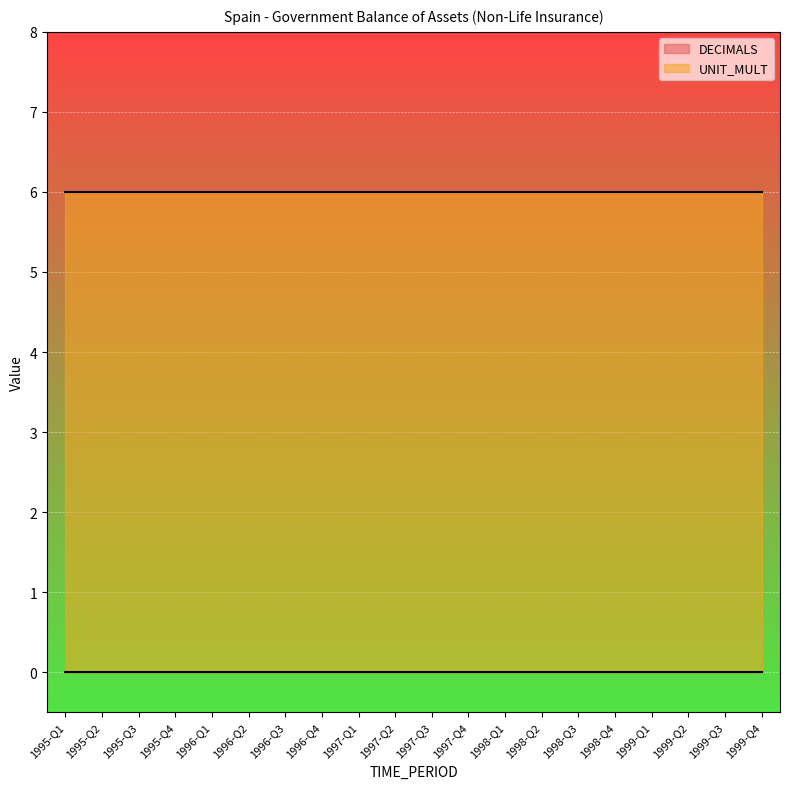

Reading right to left, transcribe all the data shown in this chart.

DECIMALS: 1999-Q4=0	1999-Q3=0	1999-Q2=0	1999-Q1=0	1998-Q4=0	1998-Q3=0	1998-Q2=0	1998-Q1=0	1997-Q4=0	1997-Q3=0	1997-Q2=0	1997-Q1=0	1996-Q4=0	1996-Q3=0	1996-Q2=0	1996-Q1=0	1995-Q4=0	1995-Q3=0	1995-Q2=0	1995-Q1=0
UNIT_MULT: 1999-Q4=6	1999-Q3=6	1999-Q2=6	1999-Q1=6	1998-Q4=6	1998-Q3=6	1998-Q2=6	1998-Q1=6	1997-Q4=6	1997-Q3=6	1997-Q2=6	1997-Q1=6	1996-Q4=6	1996-Q3=6	1996-Q2=6	1996-Q1=6	1995-Q4=6	1995-Q3=6	1995-Q2=6	1995-Q1=6